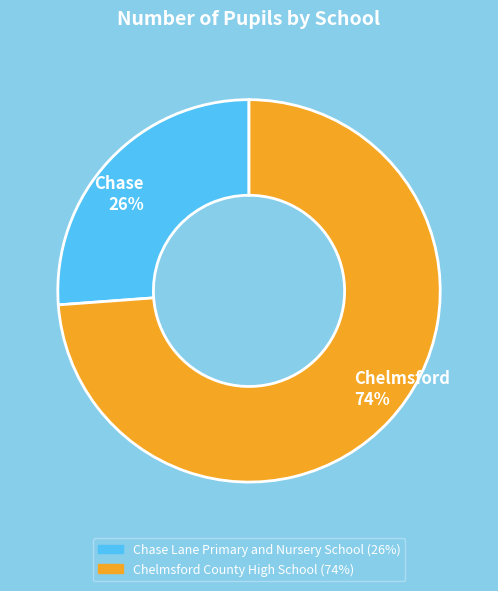

Does Chelmsford County High School represent more than half of the total?

Yes